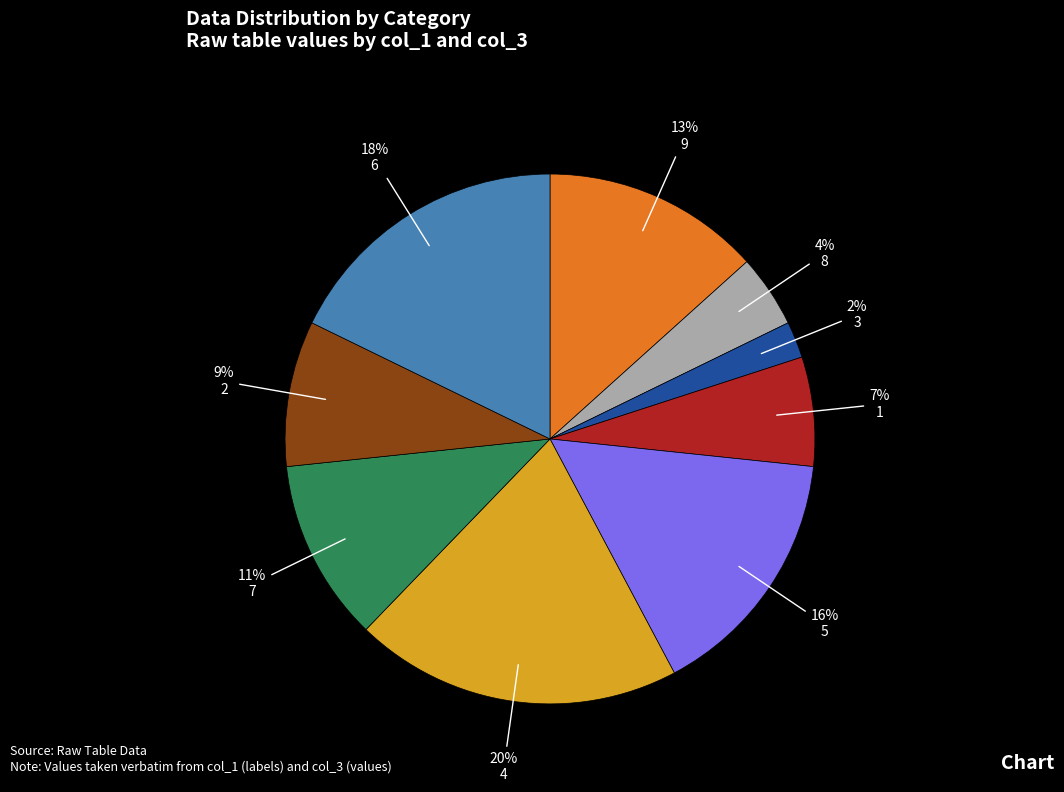

Between 3 and 4, which is larger?

4